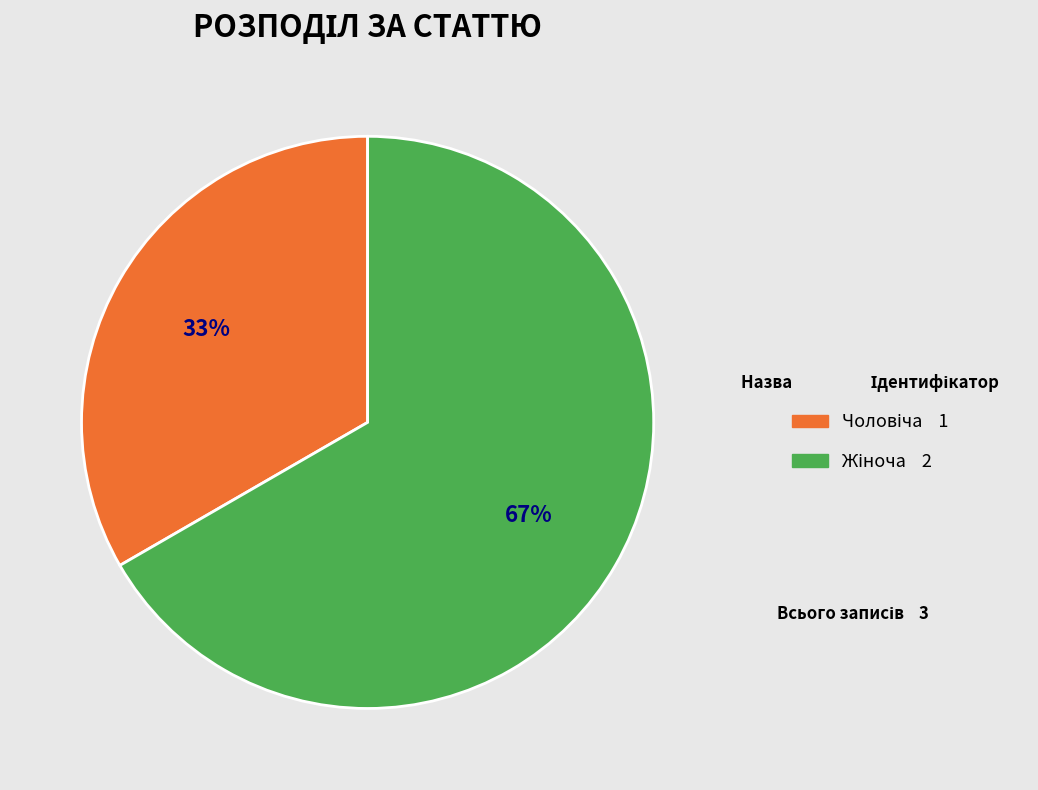

To the nearest percent, what is the average slice percentage?

50%